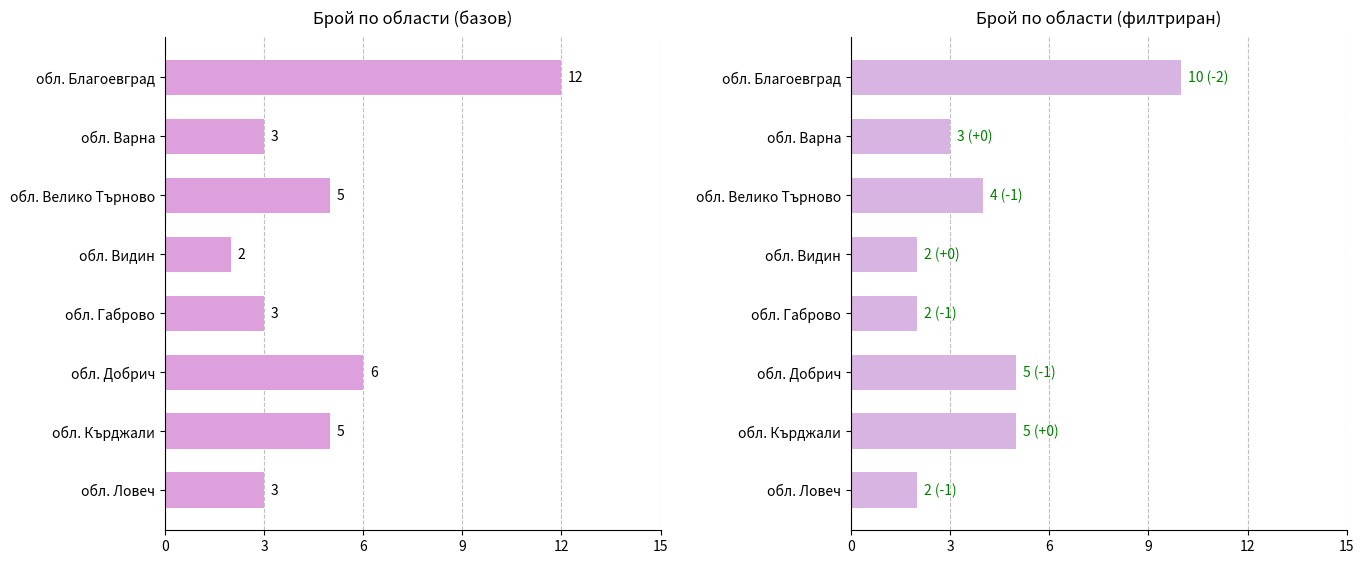

What is the maximum value for Брой след филтър?

10